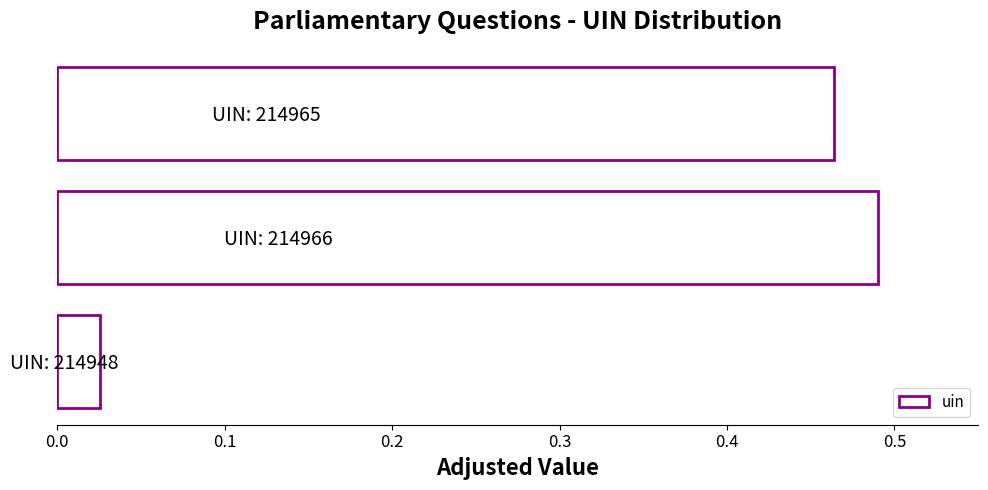

The chart shows a value of 0.1 at UIN: 214965. True or false?

False